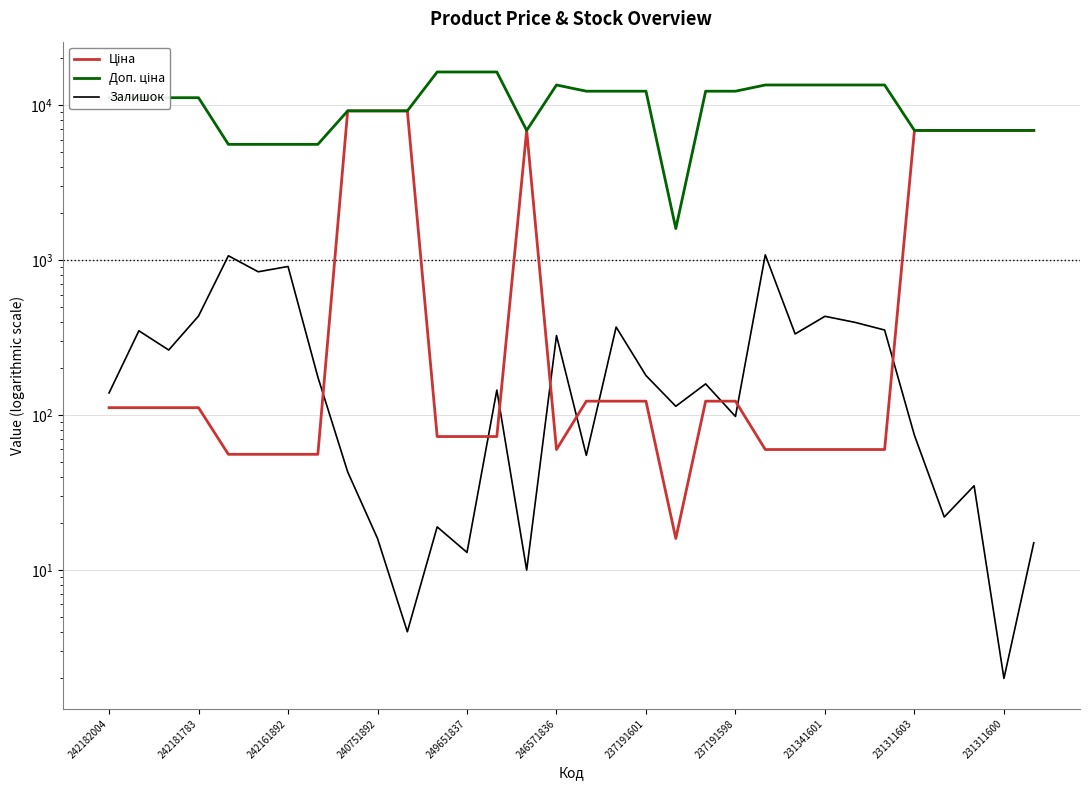

The value of Доп. ціна at 31 is 6869.4. True or false?

True